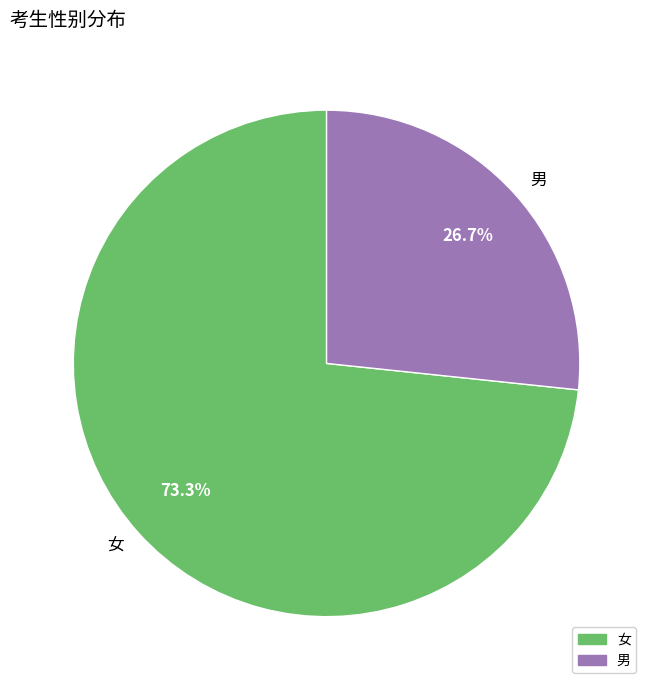

How many segments does this pie chart have?

2